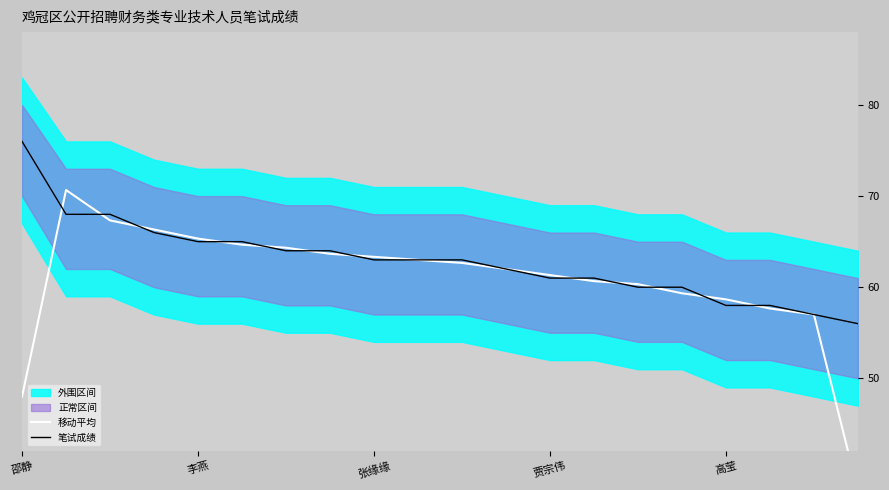

Which series has the largest range (max minus min)?

移动平均